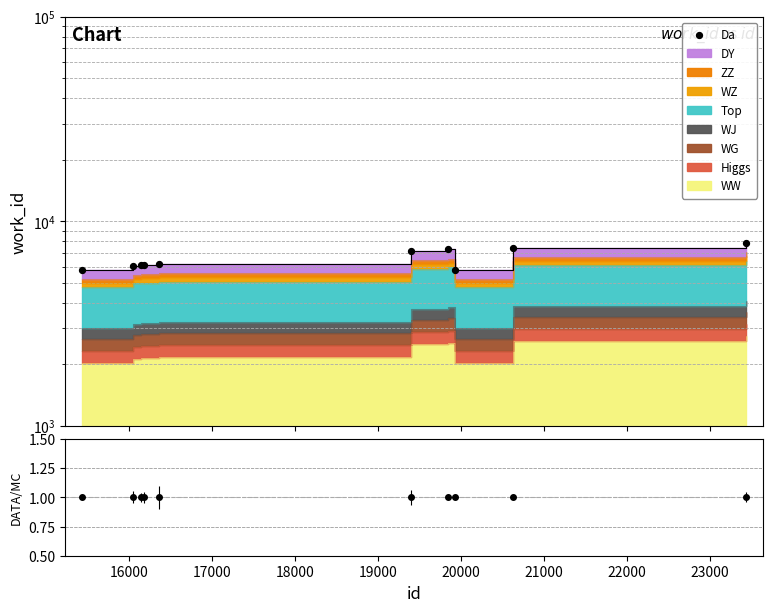

What is the change in value from 18000 to 23000?

+1321